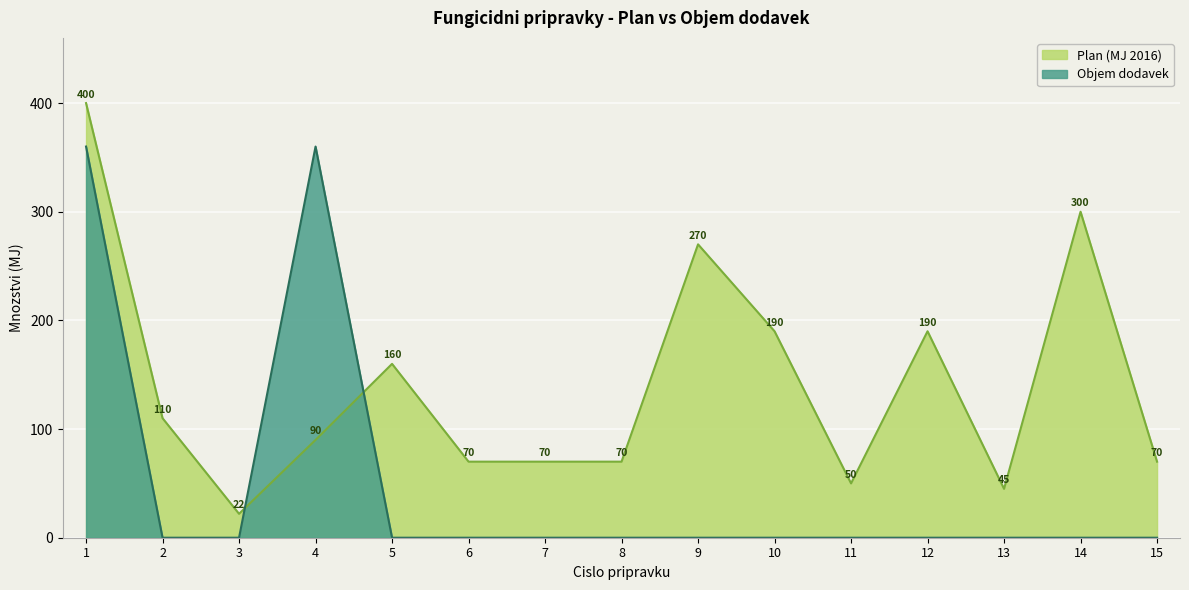

Is the value of Plan (MJ 2016) at 1 greater than the value of Objem dodavek at 3?

Yes